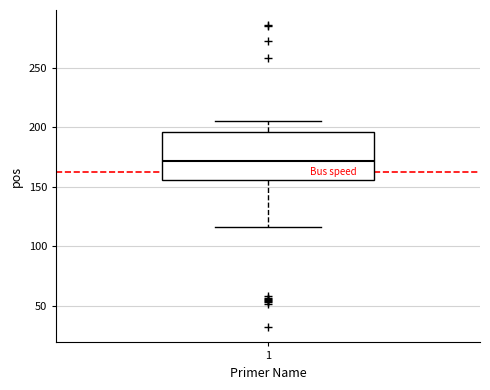

Read this box plot against the y-axis: the position of the median line, the range covered by the box, and the ends of both whiskers. The values are not printed on the chart, so give them approximately, as read against the axis.

median 170, box 155 to 195, whiskers 115 to 205